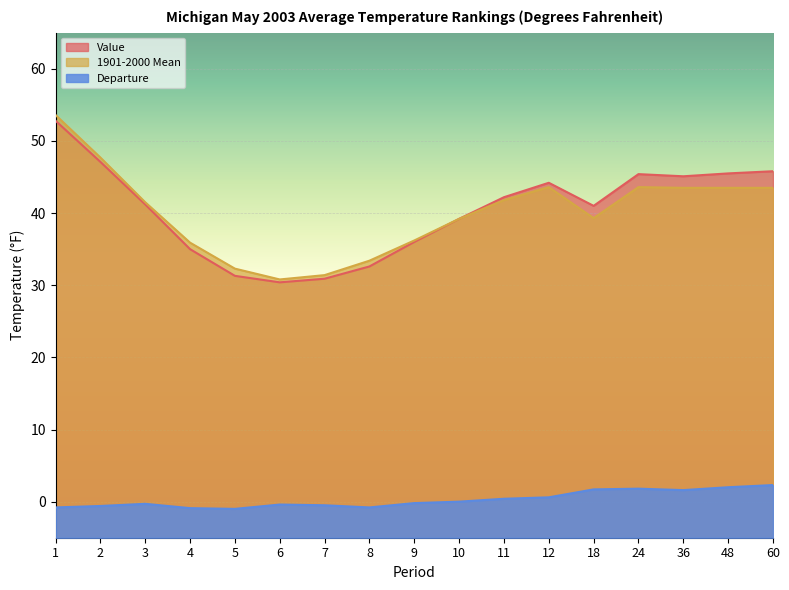

What are all the series names shown in the legend?

Value, 1901-2000 Mean, Departure